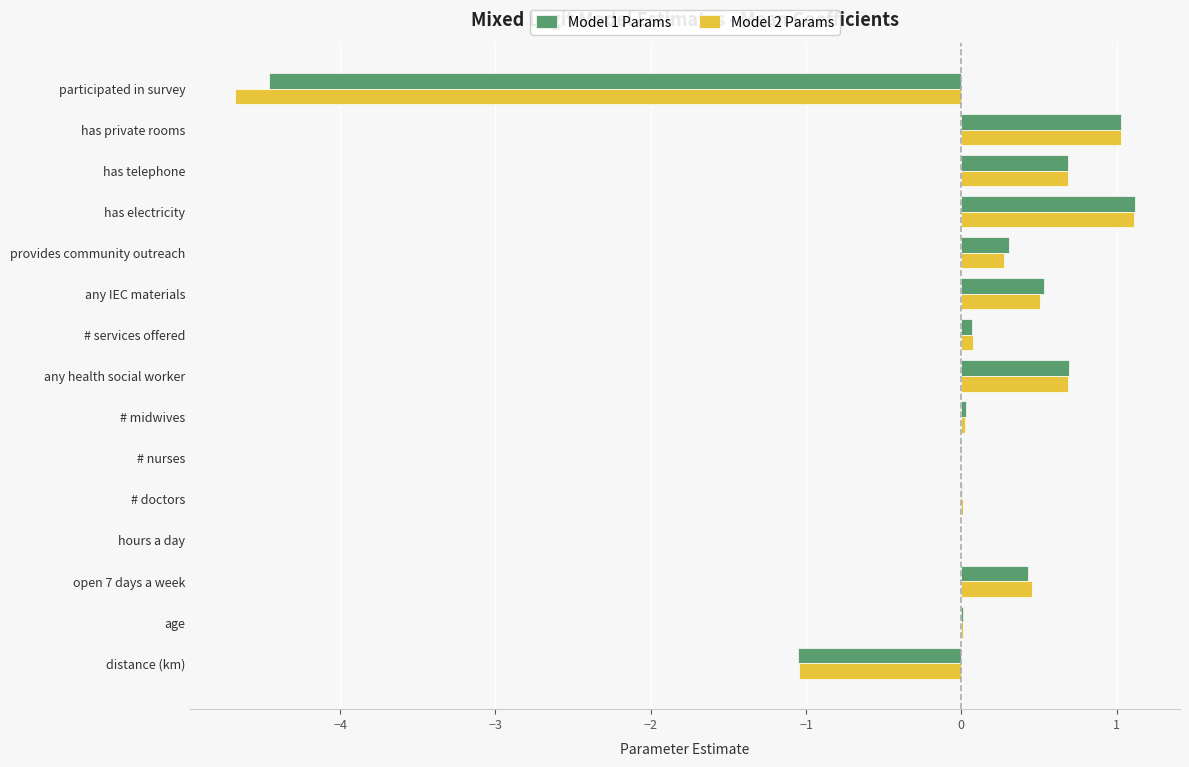

What are all the series names shown in the legend?

Model 1 Params, Model 2 Params